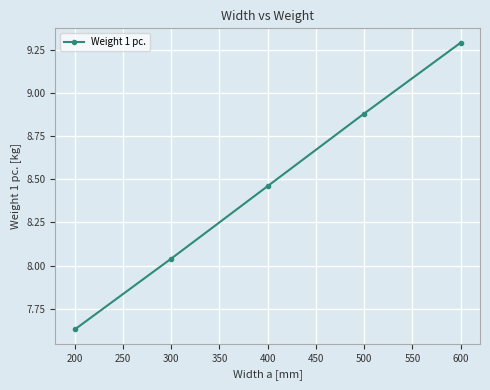

How many data points does each series have?

5